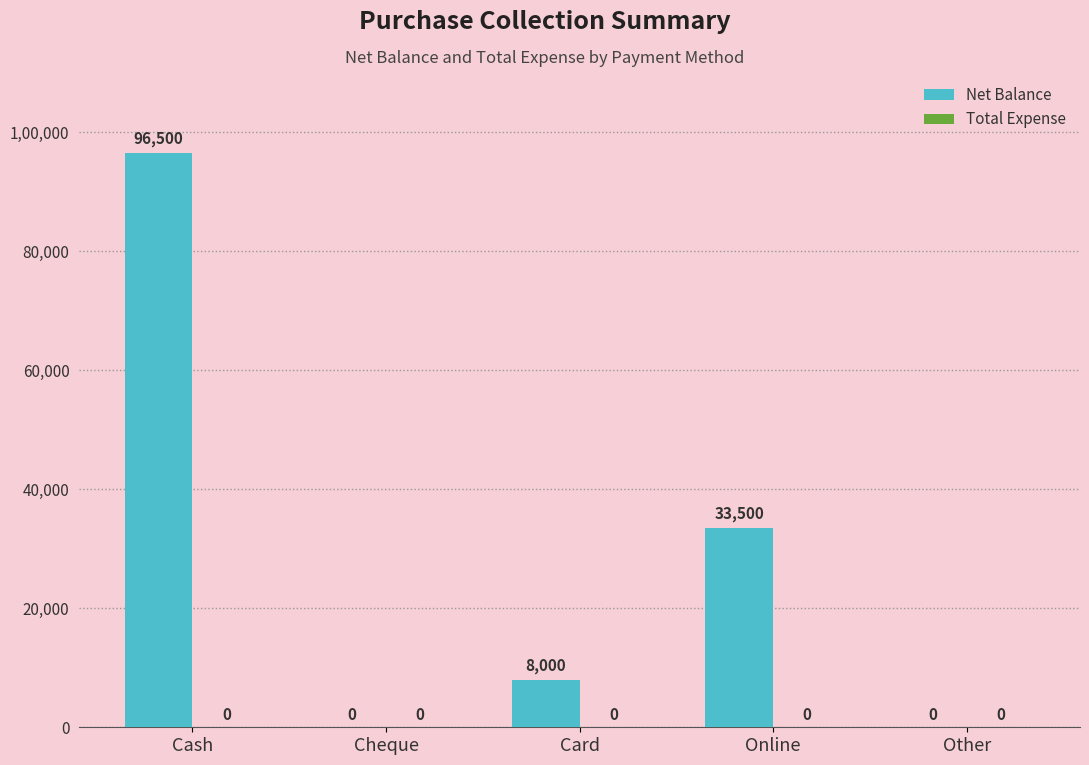

What is the change in value from Cheque to Card?

+8000